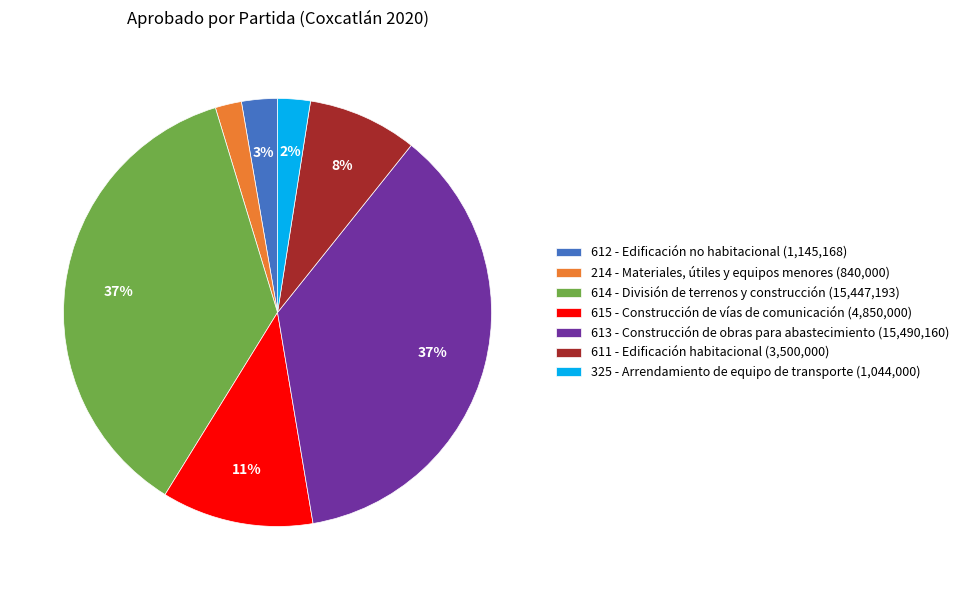

To the nearest percent, what portion does 613 - Construcción de obras para abastecimiento (15,490,160) represent?

37%